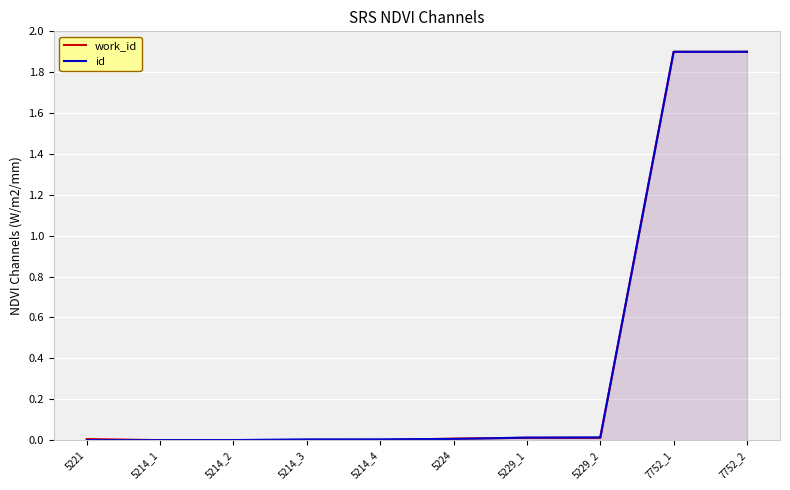

True or false: id has a value of 1.9 at 7752_1.

True